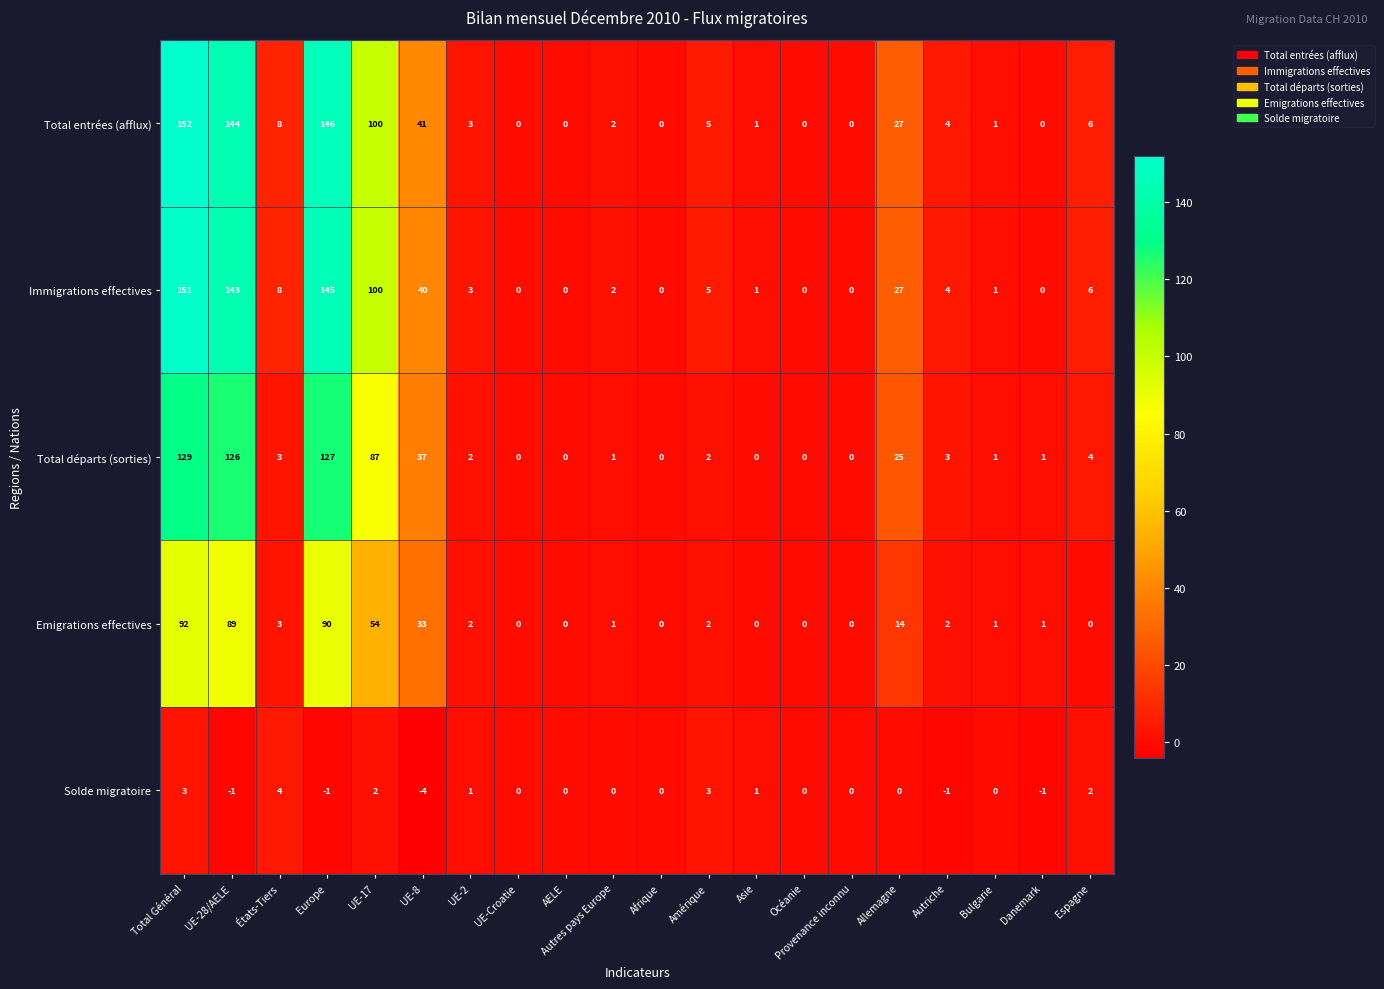

At how many categories does at least one series exceed 24?

6